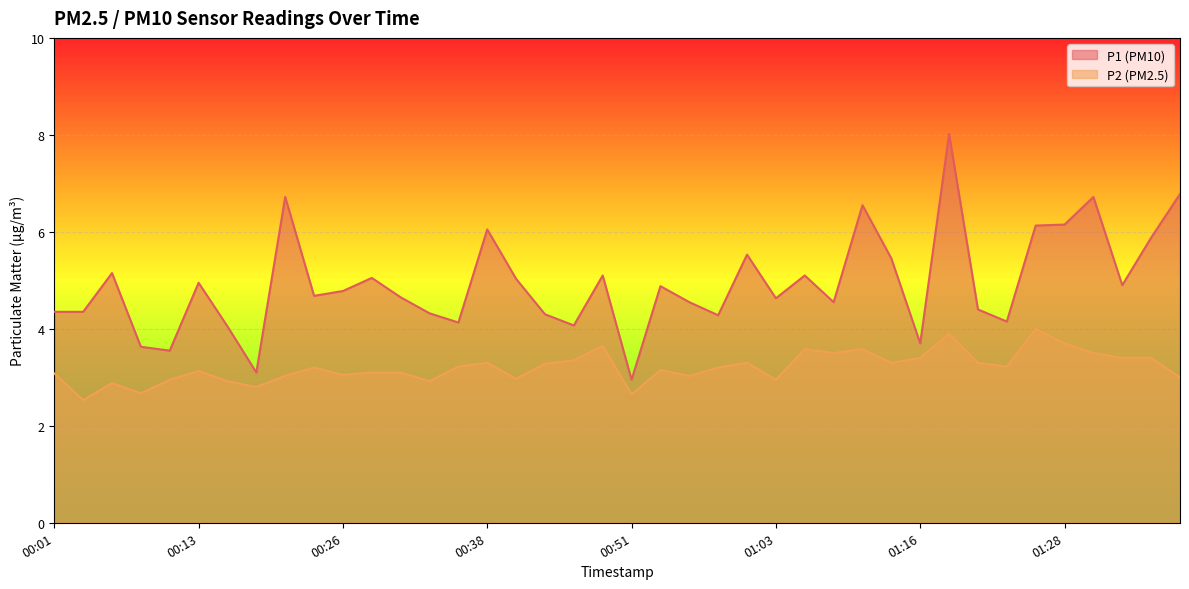

What position from the left is 01:36?

39